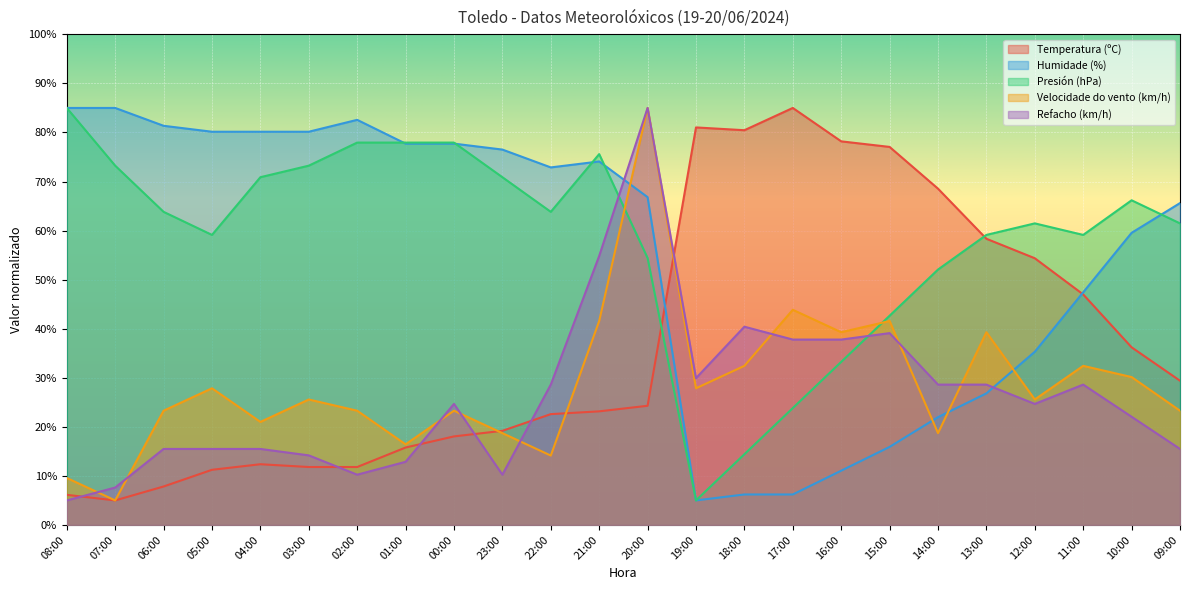

What is the label of the 16th point from the left?

17:00